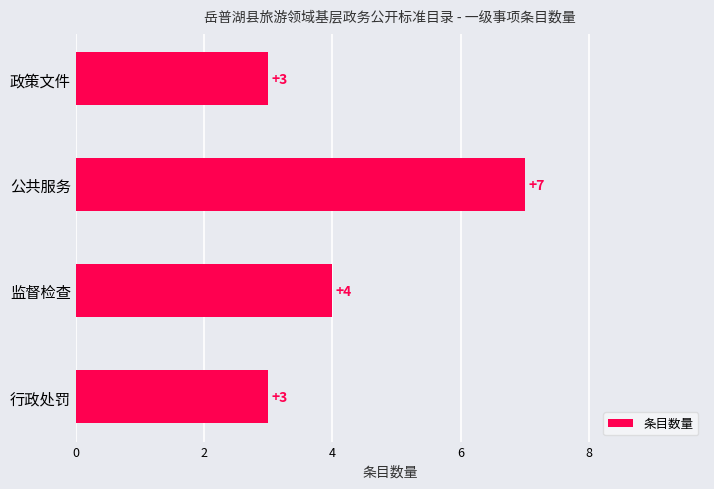

Count the values in the range 3 to 7.

4